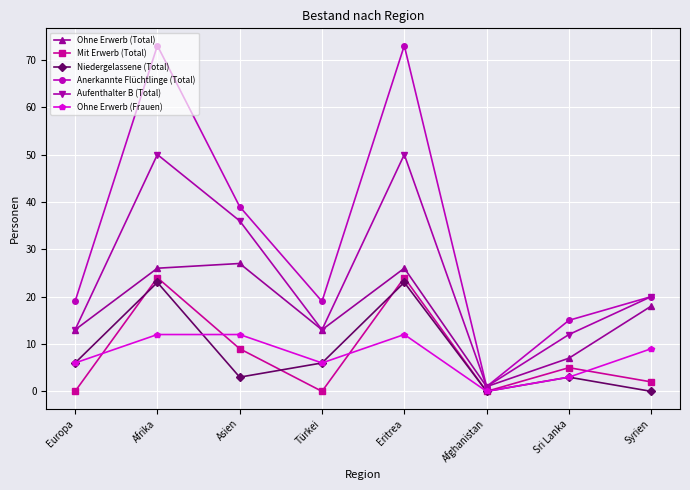

What value does the Ohne Erwerb (Frauen) series have at Asien?

12